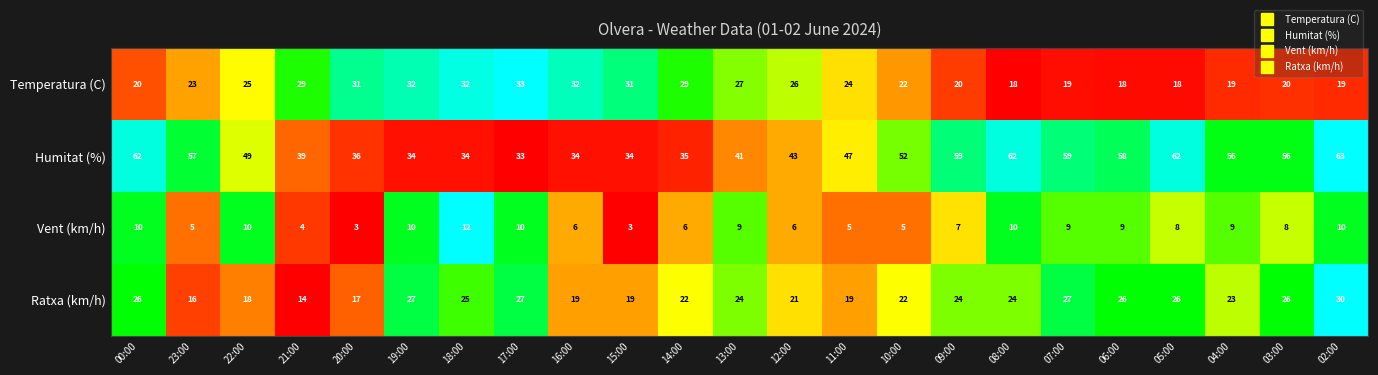

What is the minimum value shown in the chart?

3